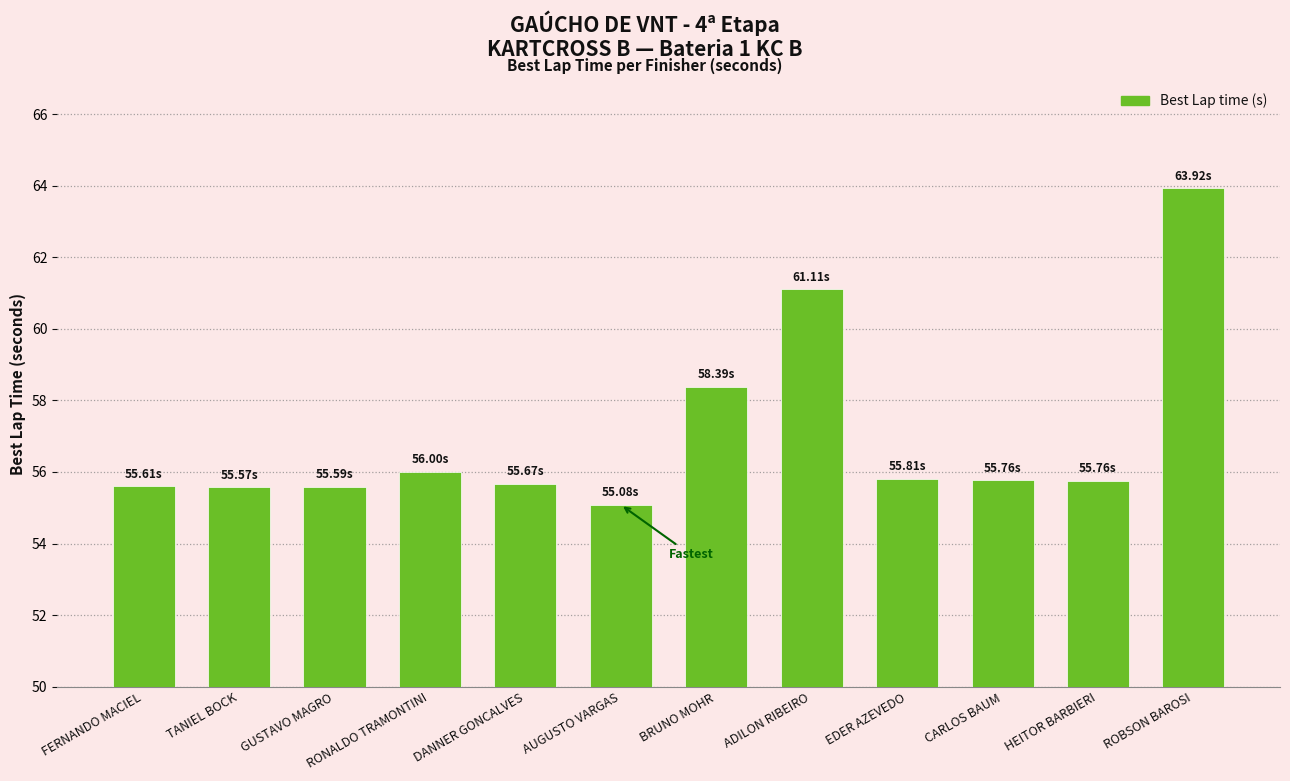

The chart shows a value of 38.0 at TANIEL BOCK. True or false?

False